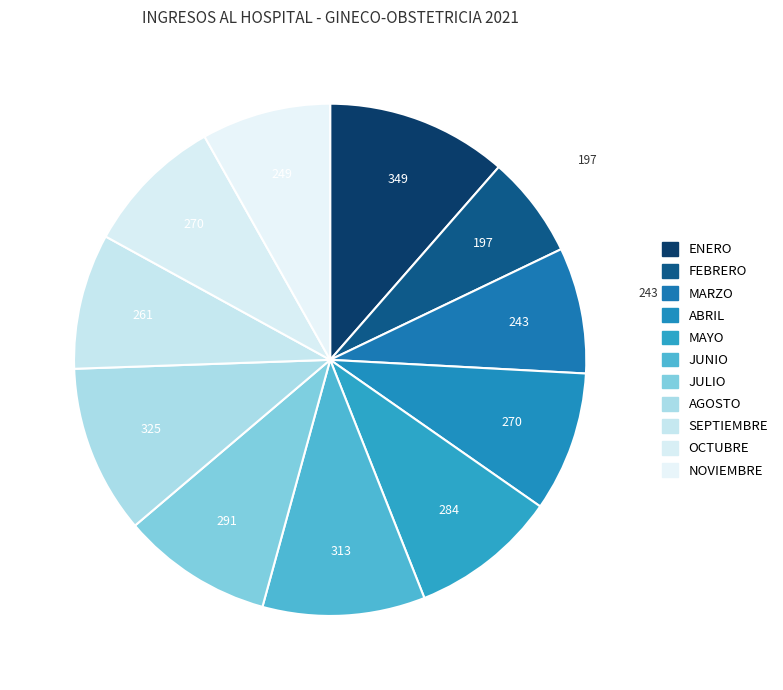

How many slices are in this pie chart?

11